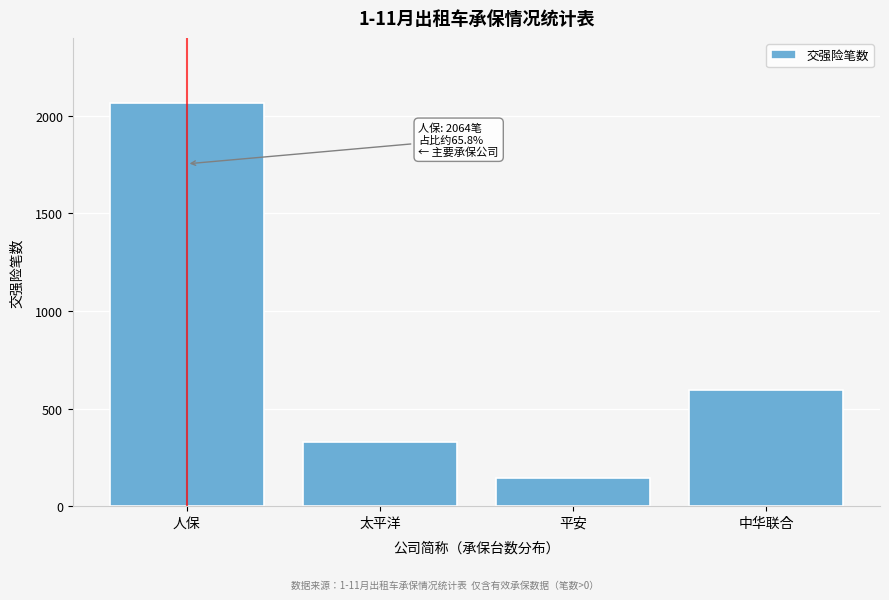

Reading right to left, what are all the values shown in this chart?

596	146	331	2064